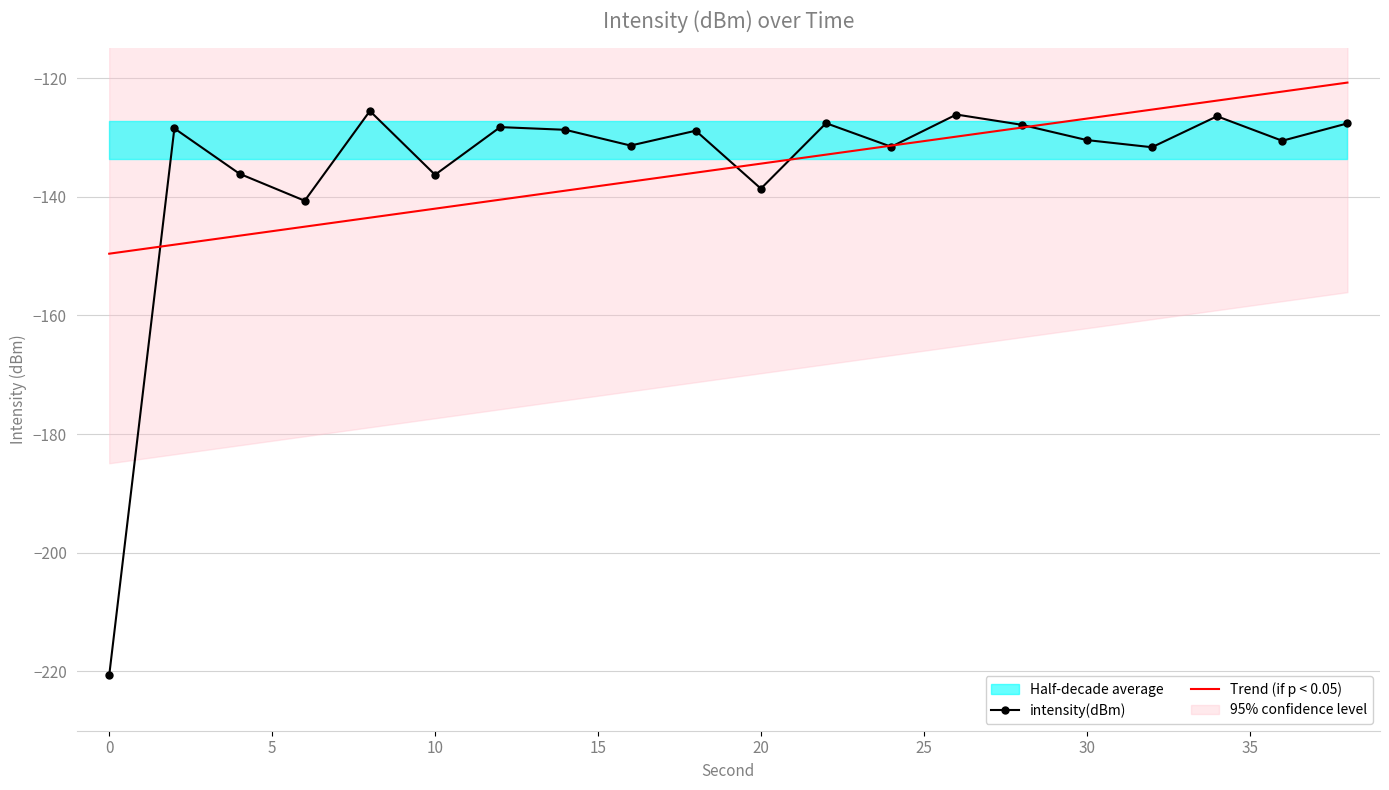

The Trend (if p < 0.05) series shows -142.0 at 10. True or false?

True